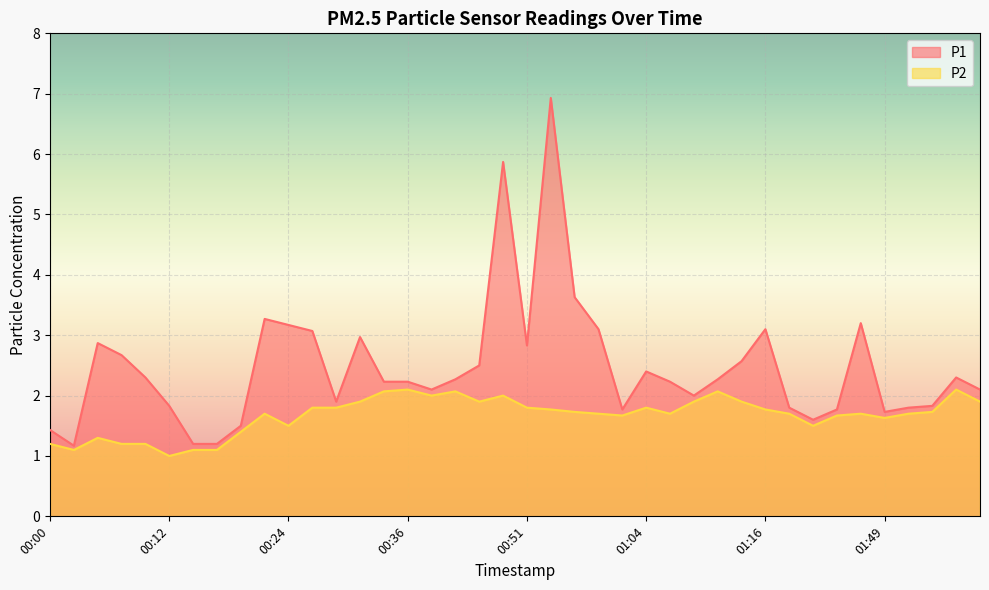

Rank the categories by P1 value from lowest to highest.

00:02, 00:14, 00:17, 00:00, 00:19, 01:30, 01:49, 01:01, 01:44, 01:19, 01:52, 00:12, 02:00, 00:29, 01:09, 00:39, 02:05, 00:34, 00:36, 01:06, 00:41, 01:11, 00:10, 02:03, 01:04, 00:44, 01:14, 00:07, 00:51, 00:05, 00:31, 00:27, 00:59, 01:16, 00:24, 01:46, 00:22, 00:56, 00:49, 00:54